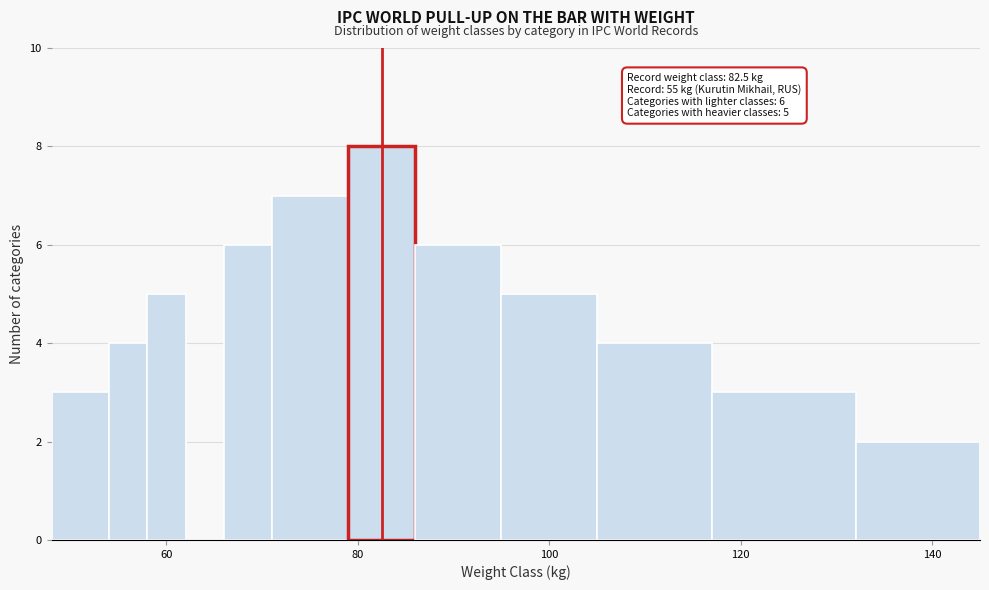

Around what value on the x-axis is the tallest bar? Give the approximate position of its centre, as read against the axis.

82